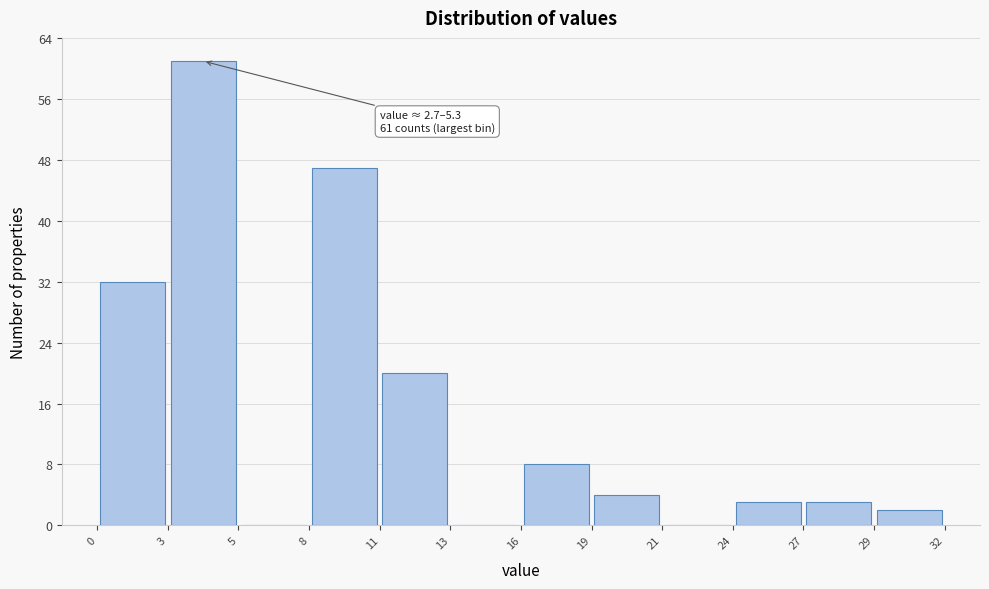

Over which range of the x-axis is the bar tallest?

3 to 5